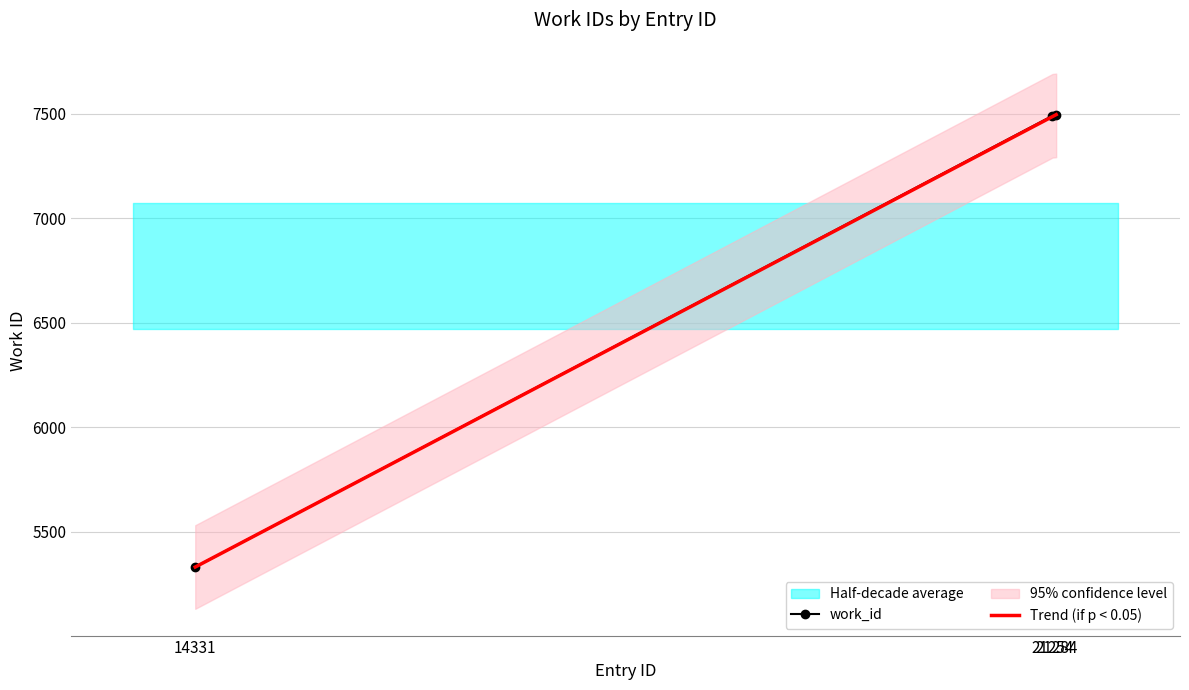

Which series changed the most between 14331 and 21254?

work_id